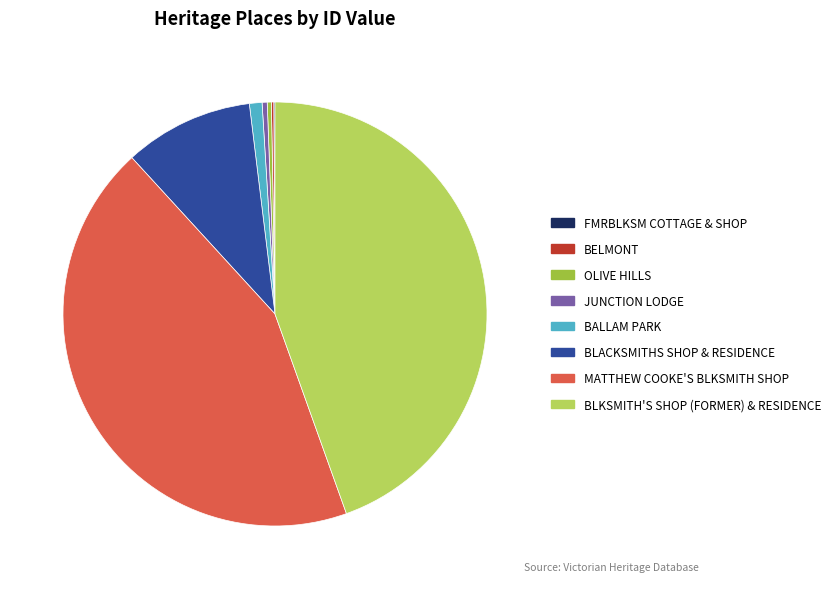

Is there a majority slice in this chart?

No